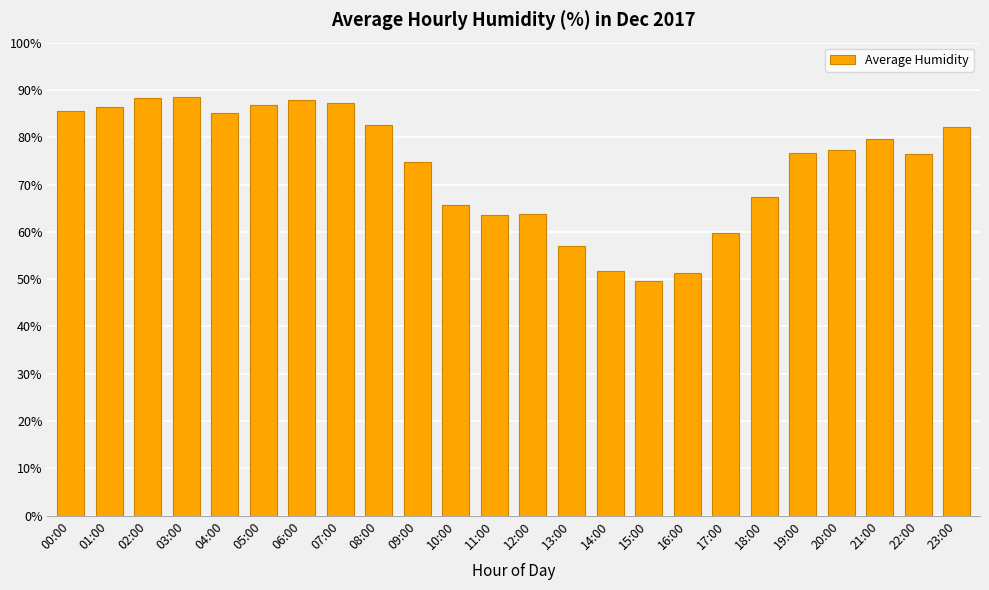

What is the difference between the values at 13:00 and 04:00?

28.0